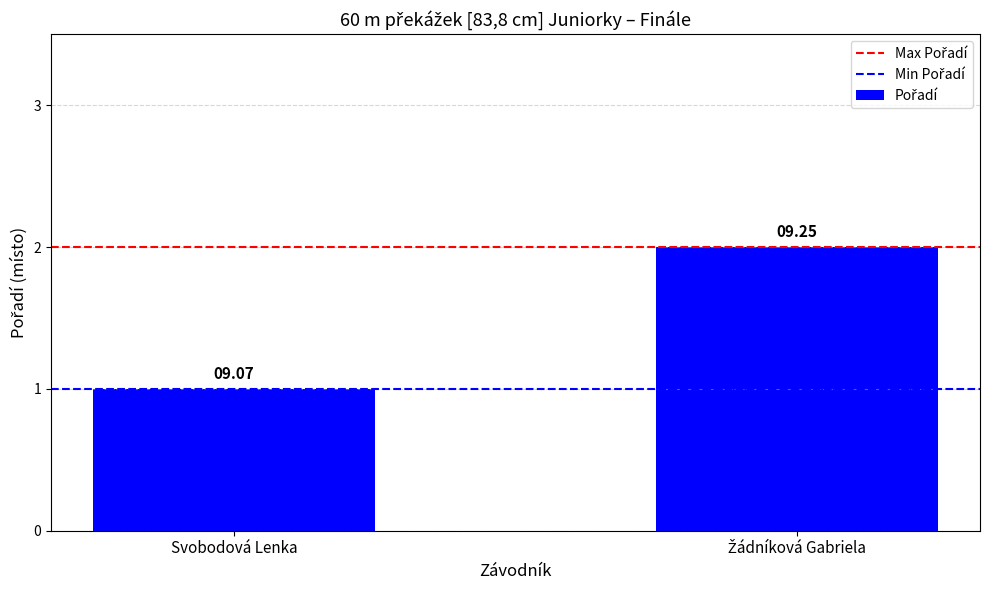

Reading left to right, transcribe all the data shown in this chart.

Max Pořadí: Svobodová Lenka=2	Žádníková Gabriela=2
Min Pořadí: Svobodová Lenka=1	Žádníková Gabriela=1
Pořadí: Svobodová Lenka=1	Žádníková Gabriela=2